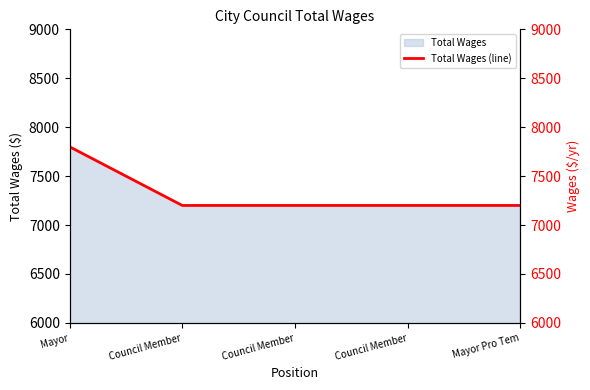

Reading right to left, list all the values displayed in this chart.

Mayor Pro Tem=7200	Council Member=7200	Council Member=7200	Council Member=7200	Mayor=7800